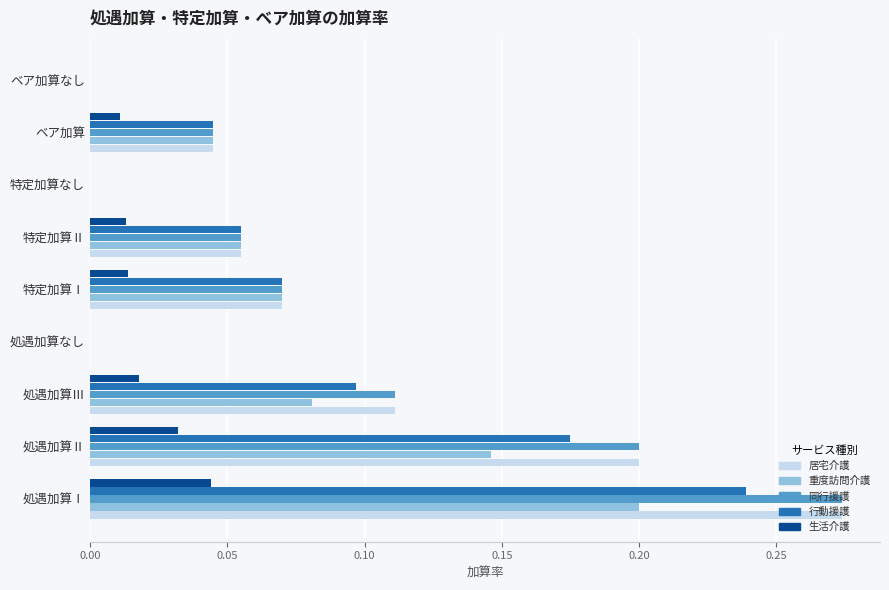

At which category is the sum across all series the highest?

処遇加算Ⅰ